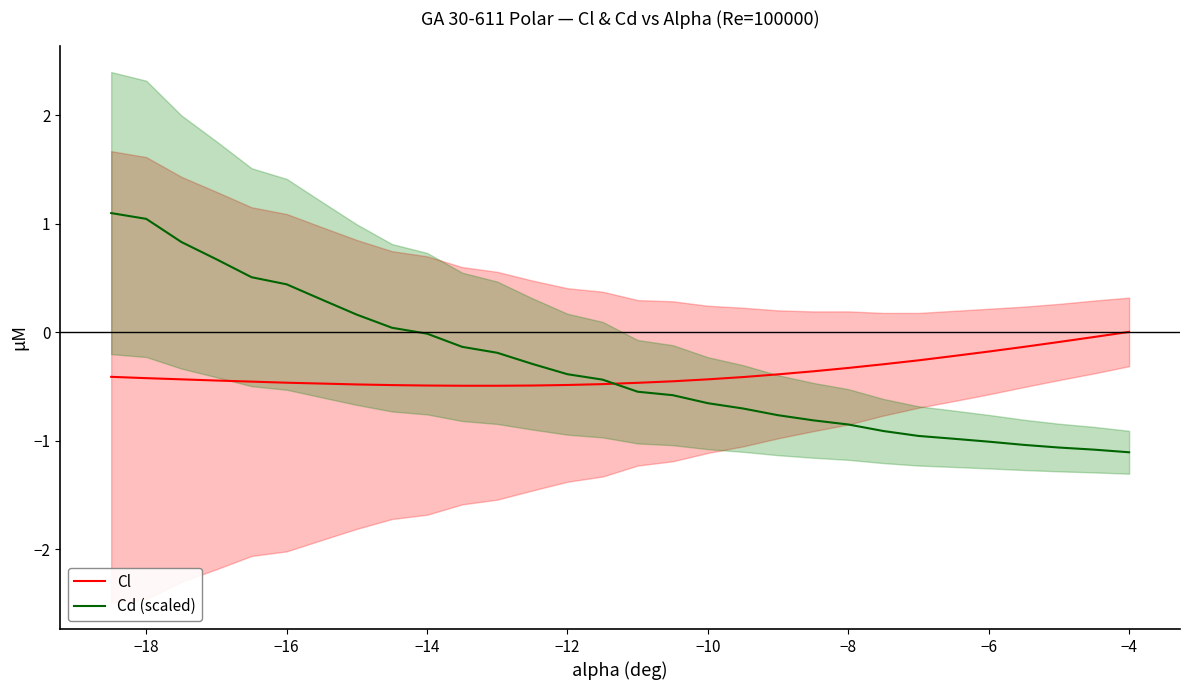

What is the minimum value for Cd (scaled)?

-1.1